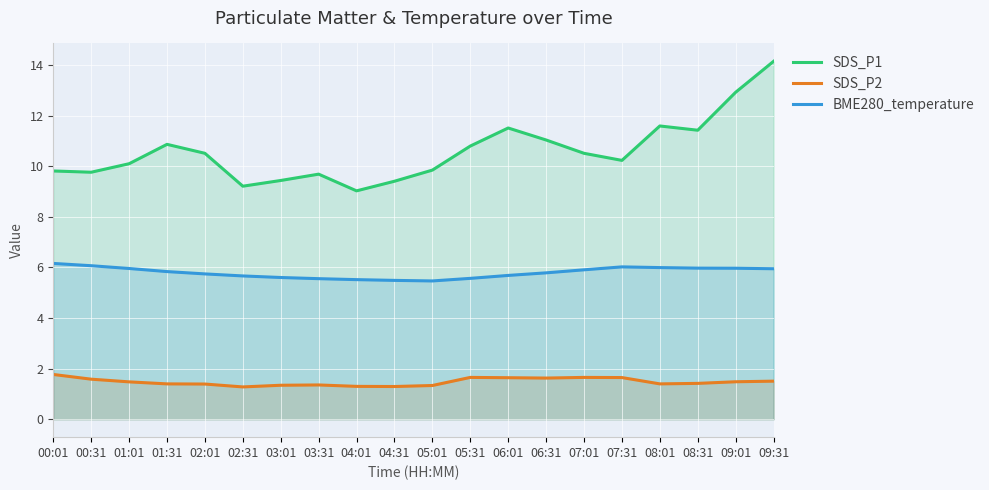

Is the value of SDS_P1 at 01:01 greater than the value of SDS_P2 at 00:01?

Yes